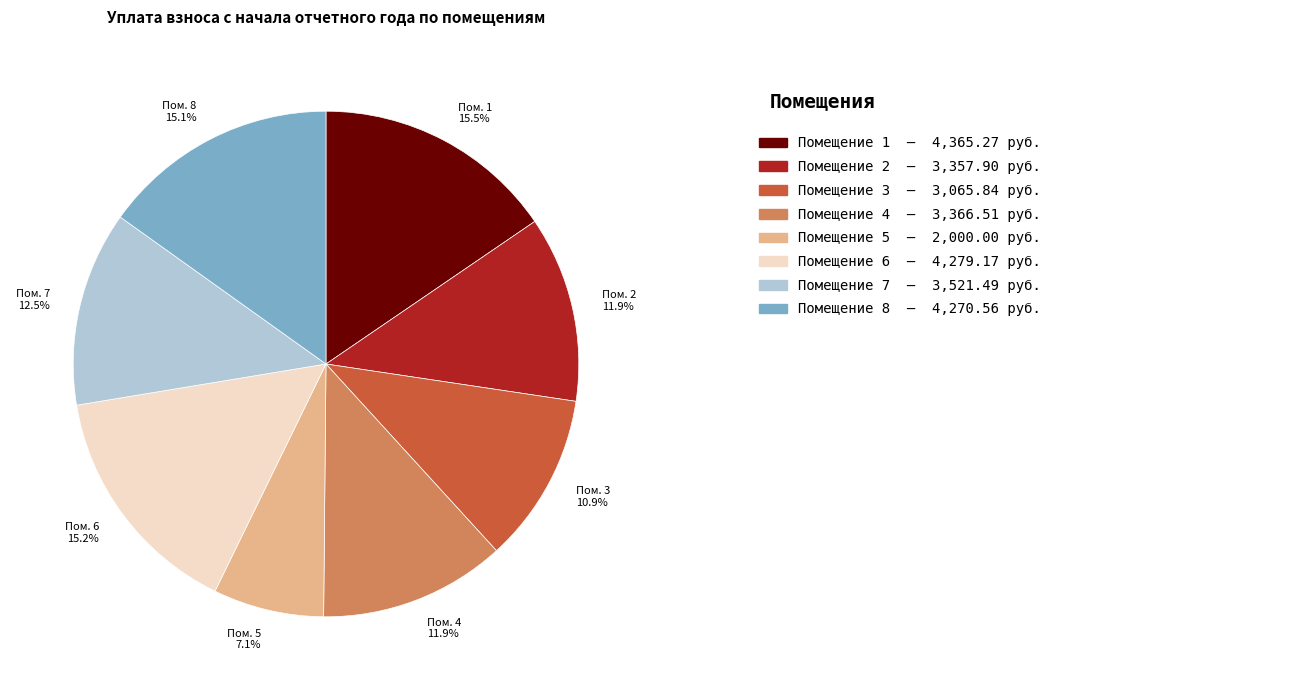

Is there a majority slice in this chart?

No